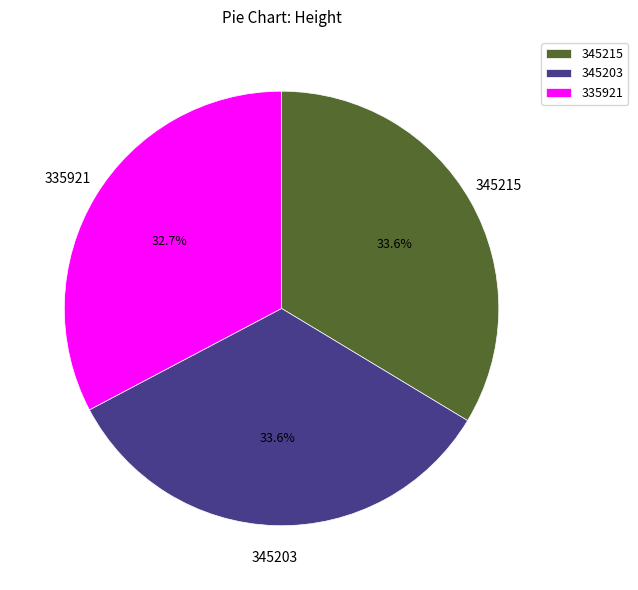

Between 335921 and 345203, which is larger?

345203